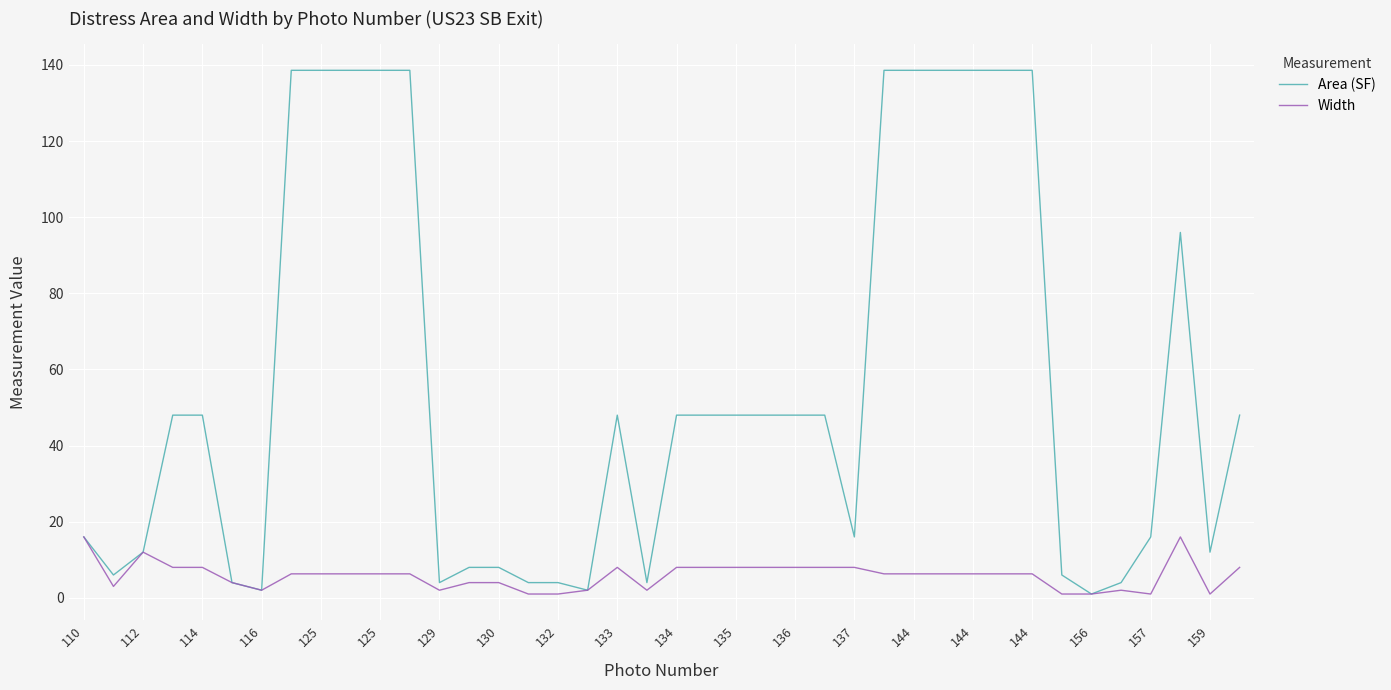

Rank the series by their maximum value, from lowest to highest.

Width, Area (SF)